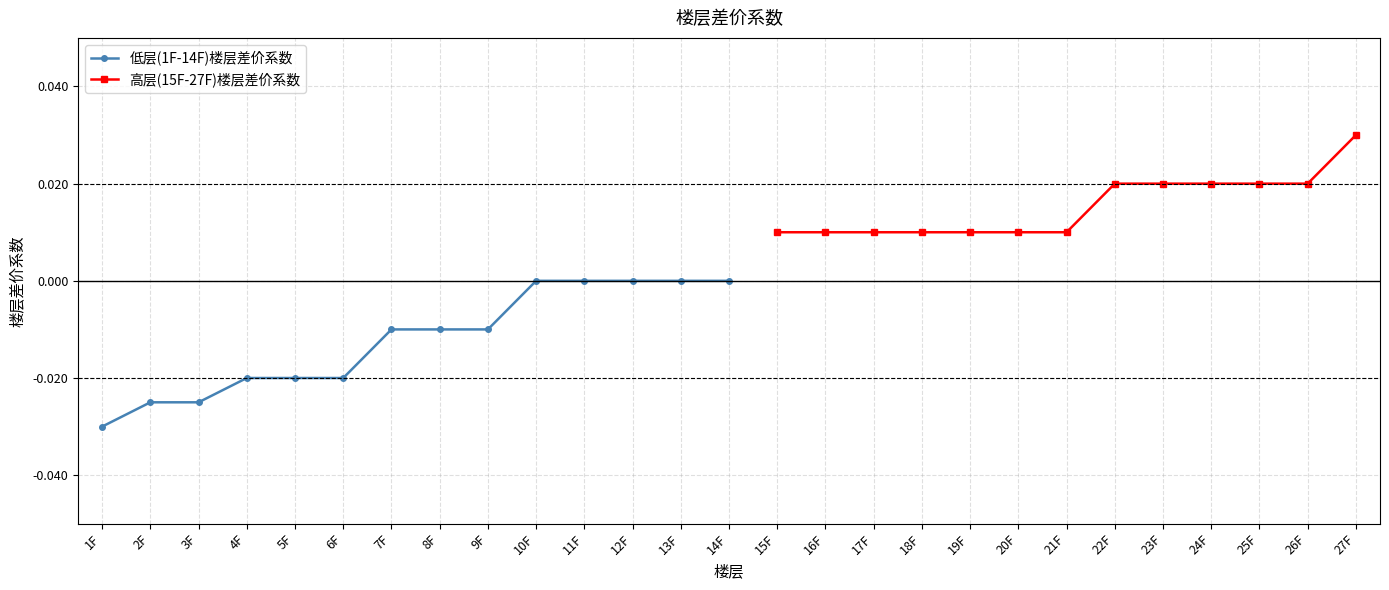

List the labels in order of value, largest first.

10F, 11F, 12F, 13F, 14F, 7F, 8F, 9F, 4F, 5F, 6F, 2F, 3F, 1F